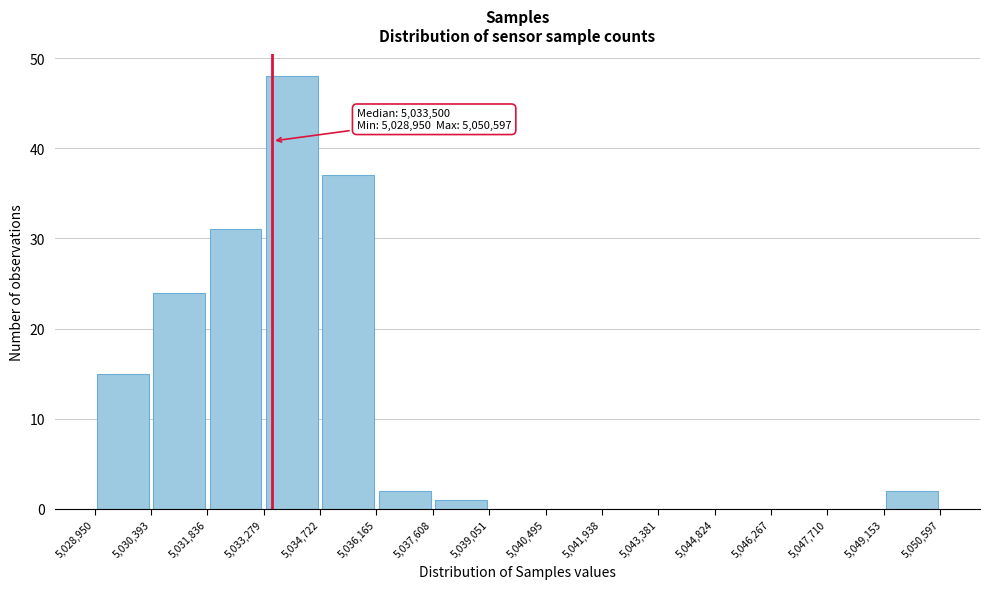

Over which range of the x-axis is the bar tallest?

5,033,279 to 5,034,722